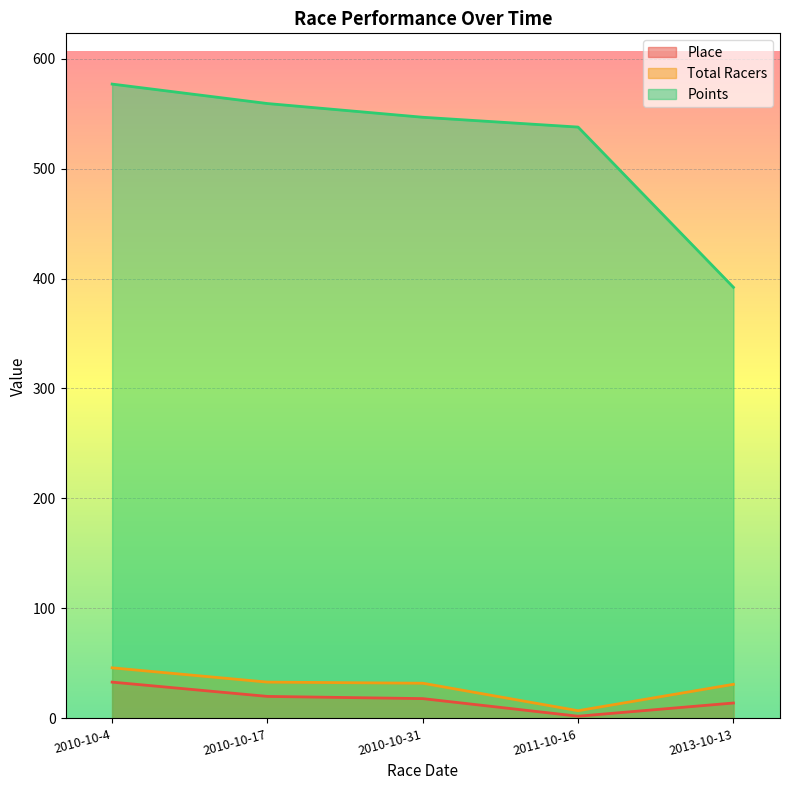

How many interior local valleys does the Total Racers series have?

1